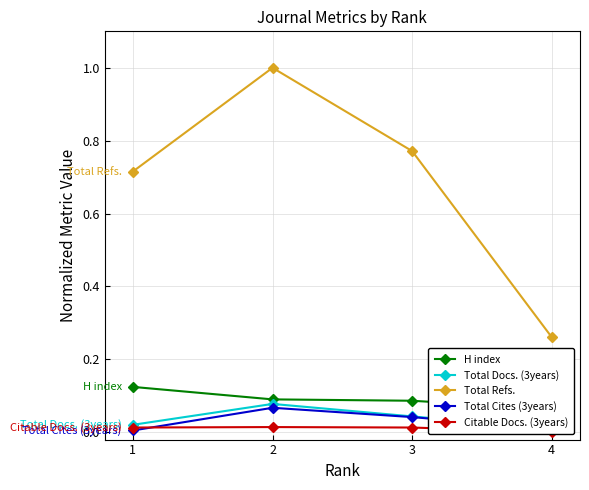

Which series has the largest range (max minus min)?

Total Refs.